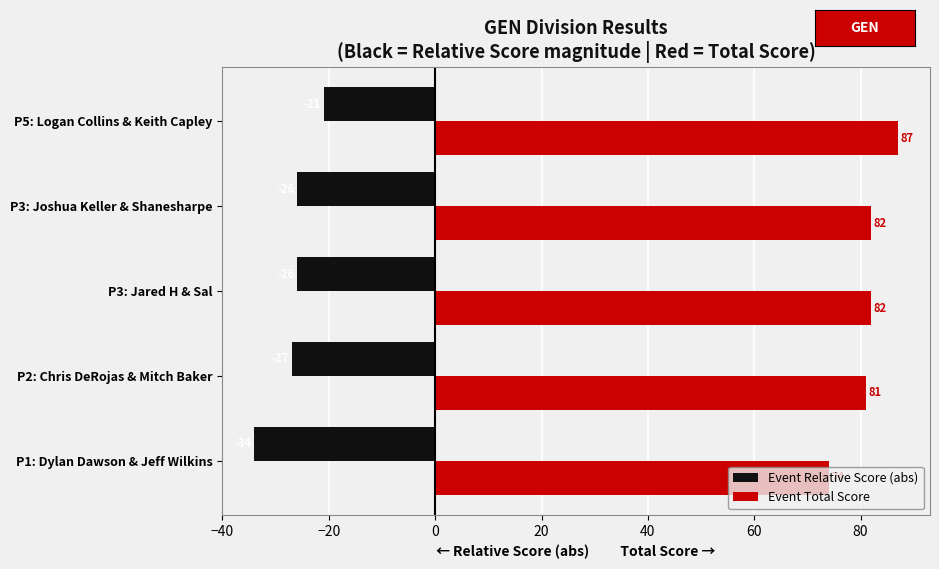

At how many categories does at least one series exceed 45?

5